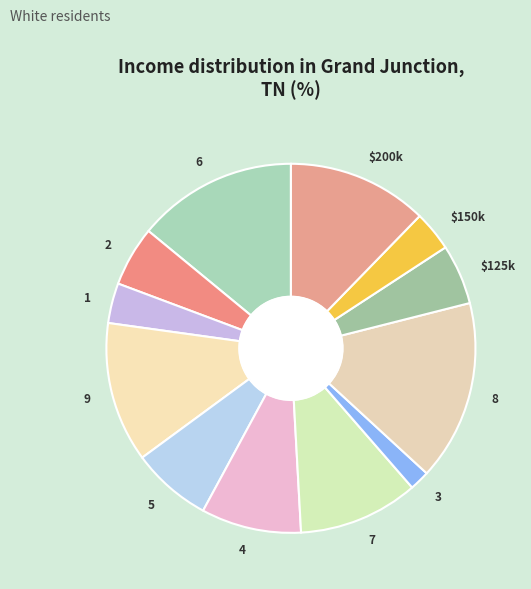

Which has a higher value, 7 or 8?

8